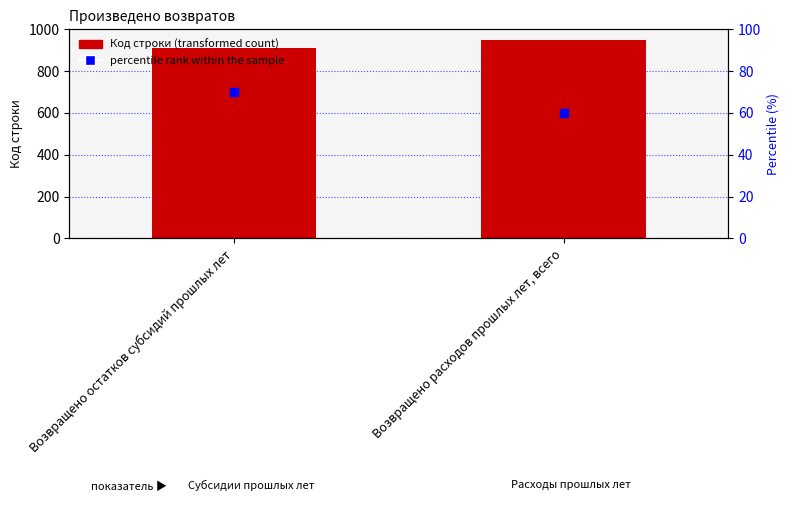

What is the total value across all series at Возвращено расходов прошлых лет, всего?

1010